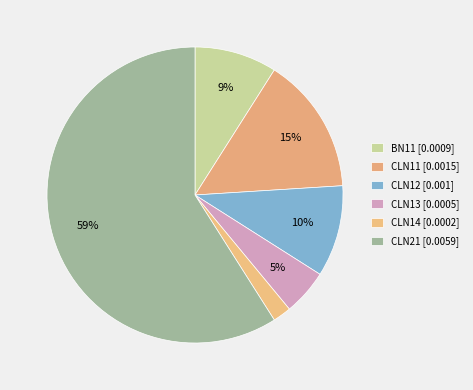

To the nearest percent, what portion does CLN11 represent?

15%